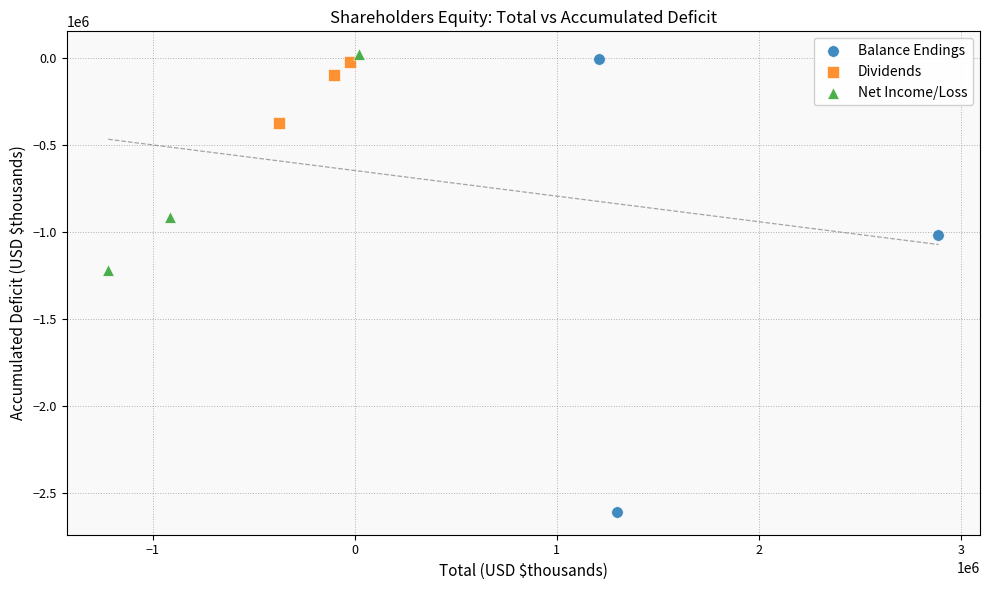

Which series has the largest Y range (max minus min)?

Balance Endings